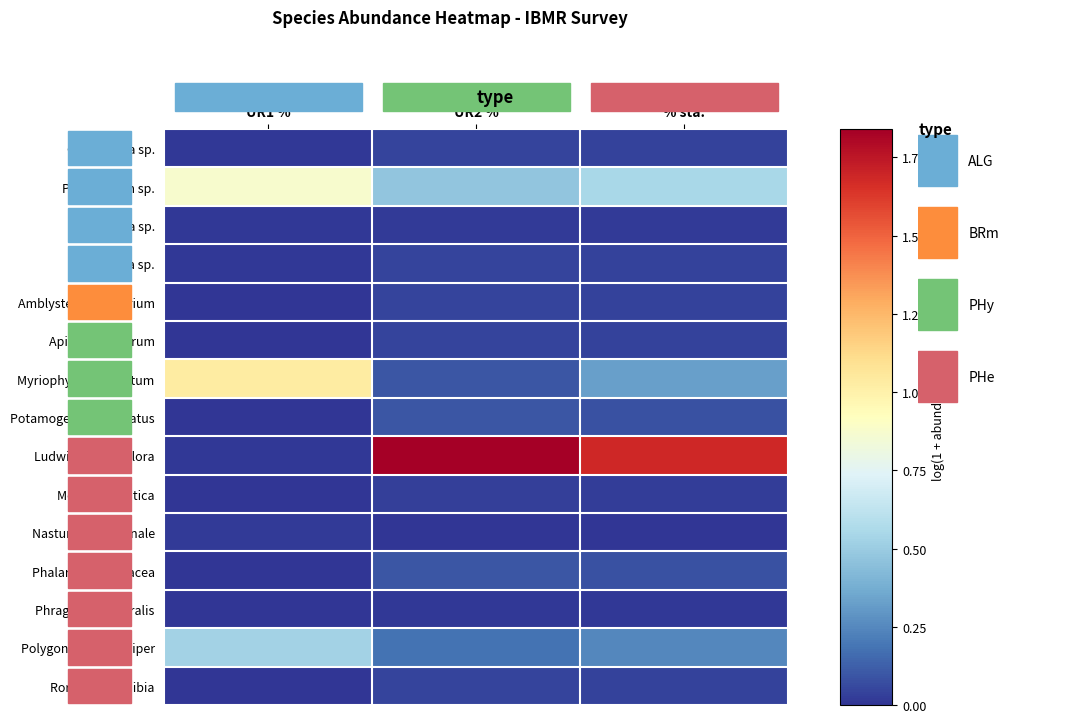

Which series has the largest total across all categories?

Ludwigia grandiflora